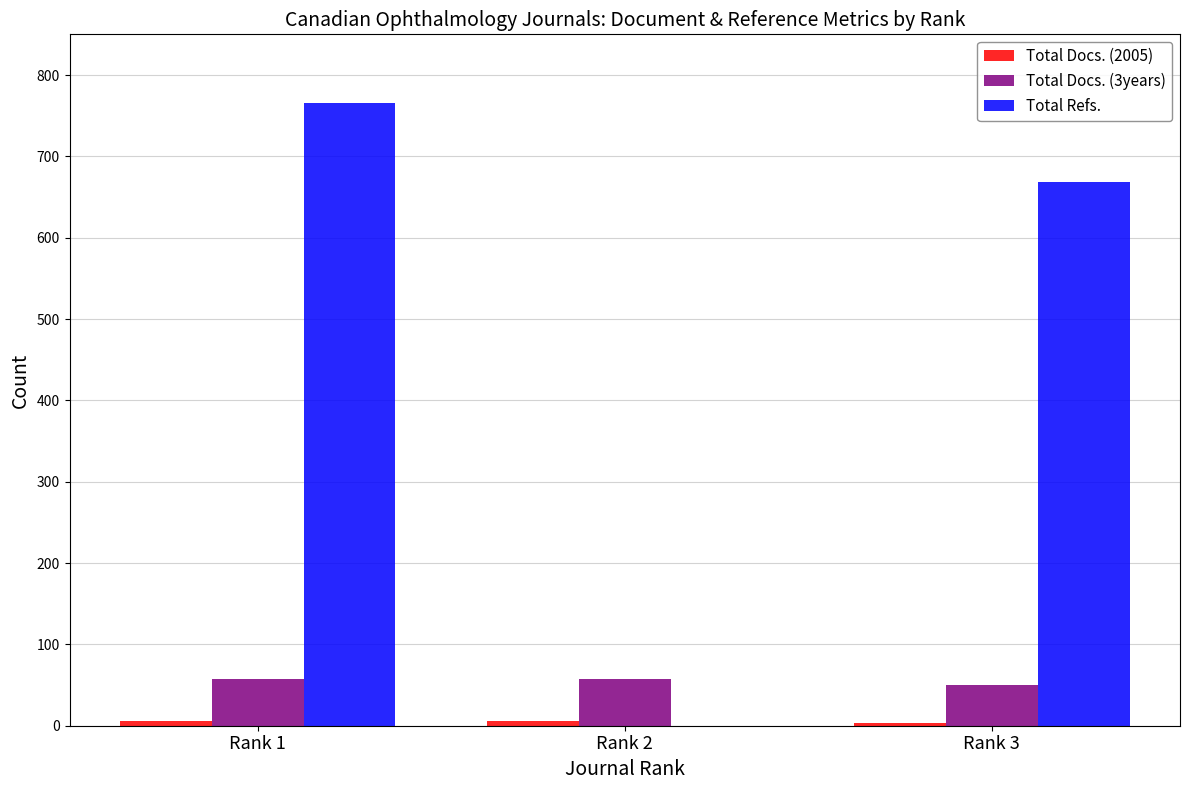

Which series has the largest total across all categories?

Total Refs.